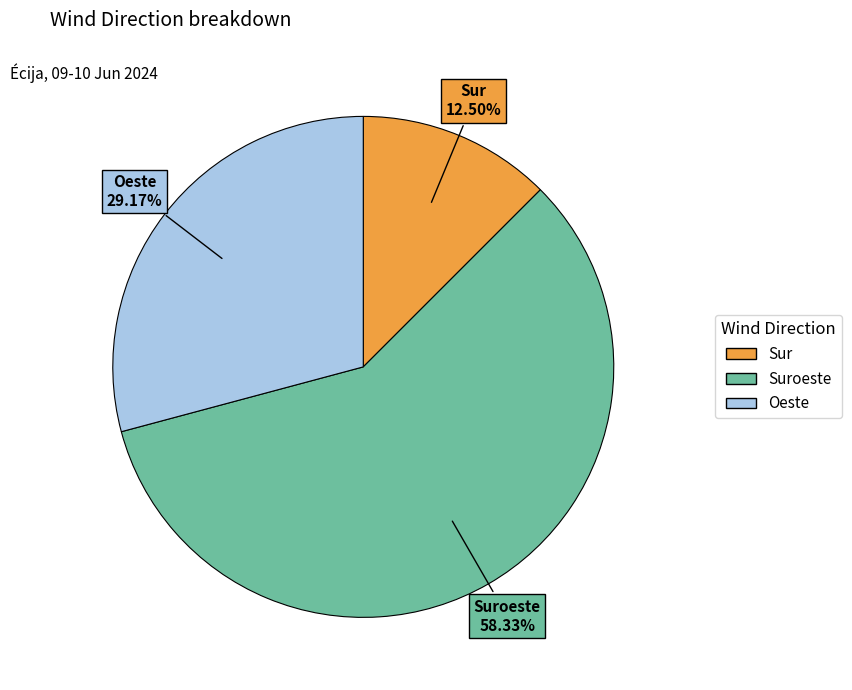

Does any single category account for the majority?

Yes